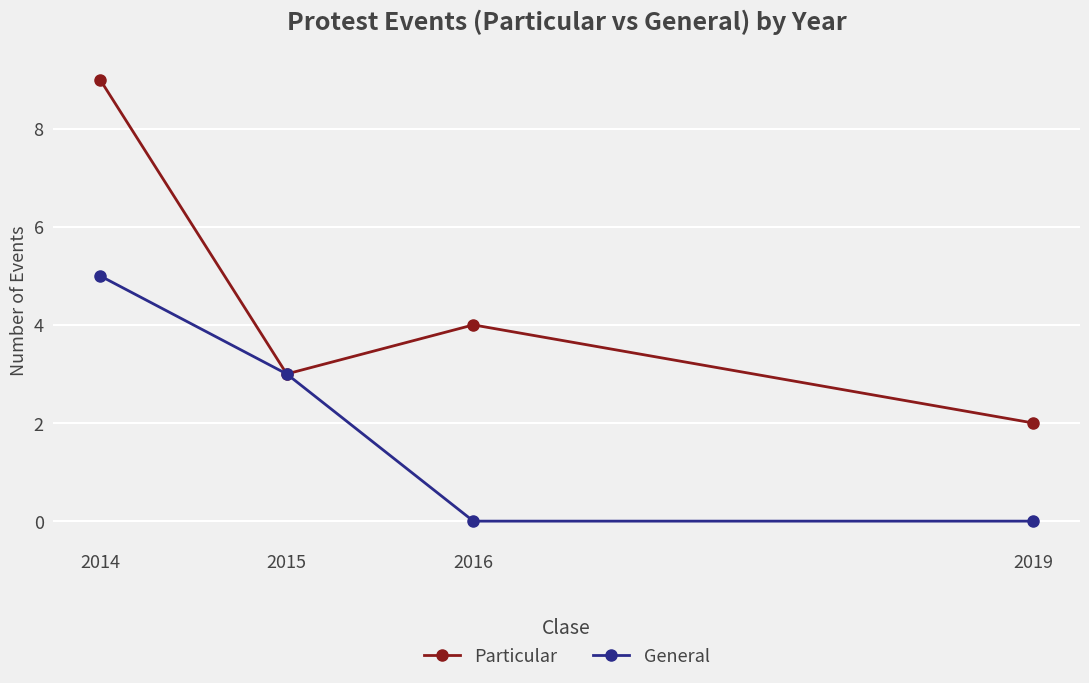

Is it true that General equals 3 at 2015?

True